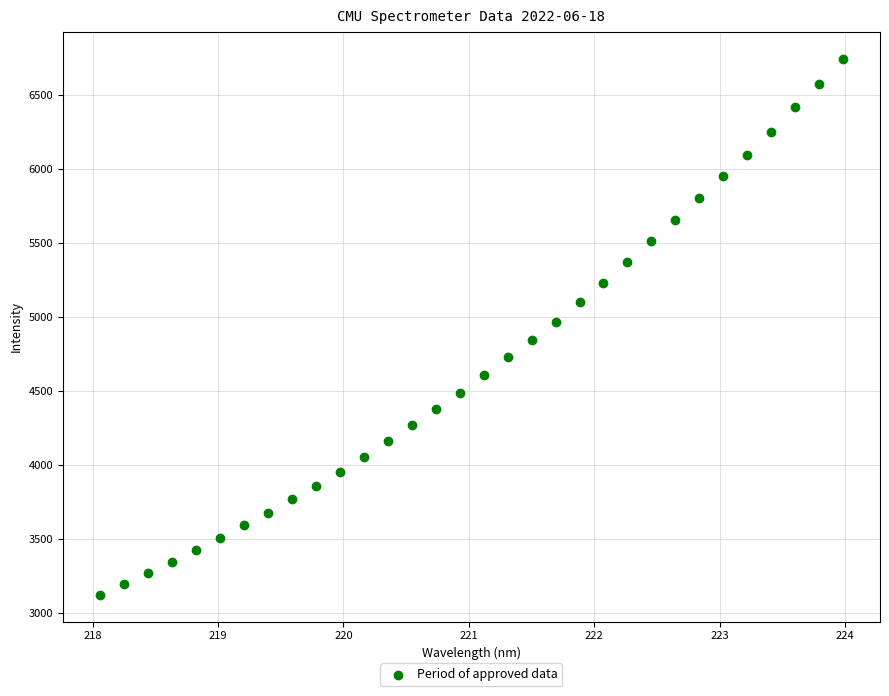

What is the range of X values (max minus min)?

5.9